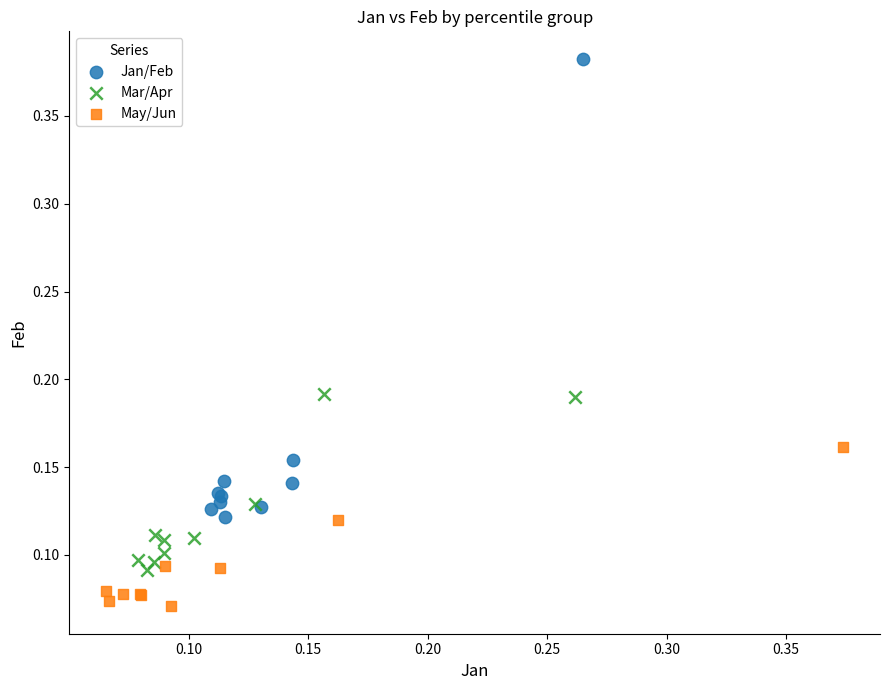

What are all the series names shown in the legend?

Jan/Feb, Mar/Apr, May/Jun